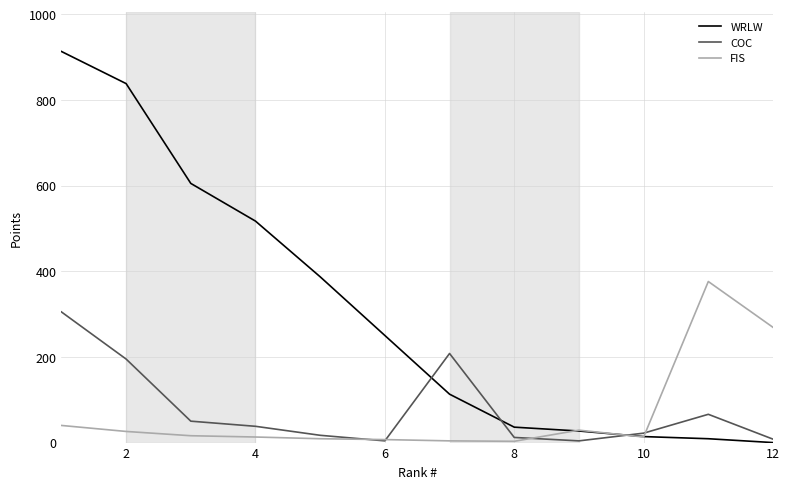

What is the maximum value shown in the chart?

913